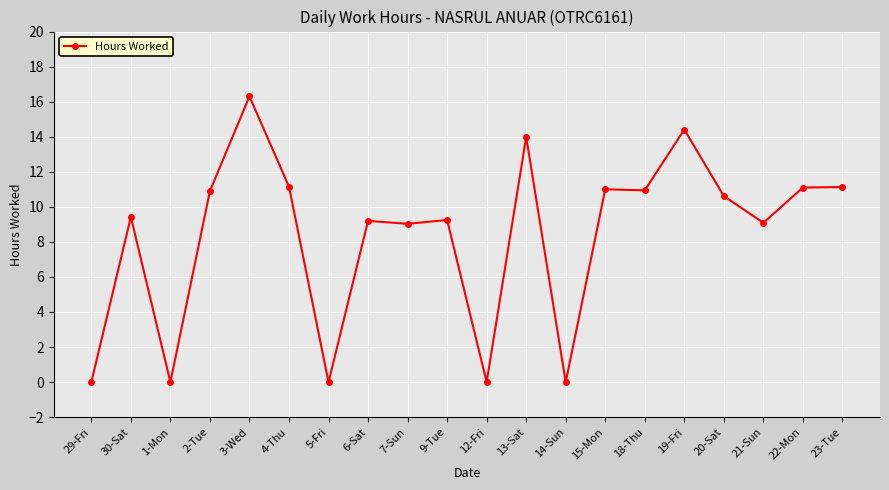

What is the change in value from 7-Sun to 15-Mon?

+2.0